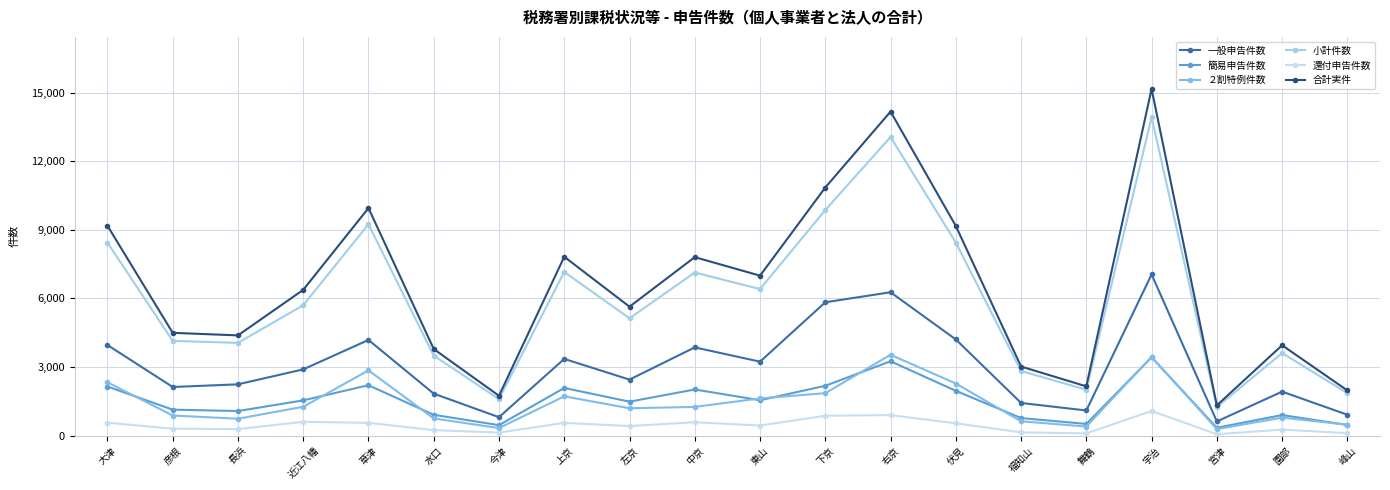

How many lines are shown in the chart?

6